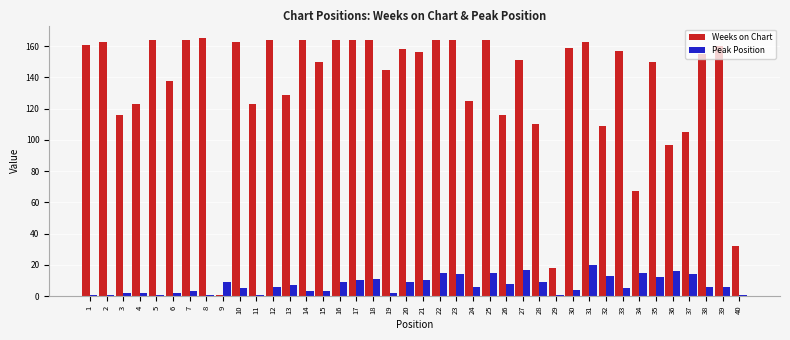

What is the total value across all series at 15?

153